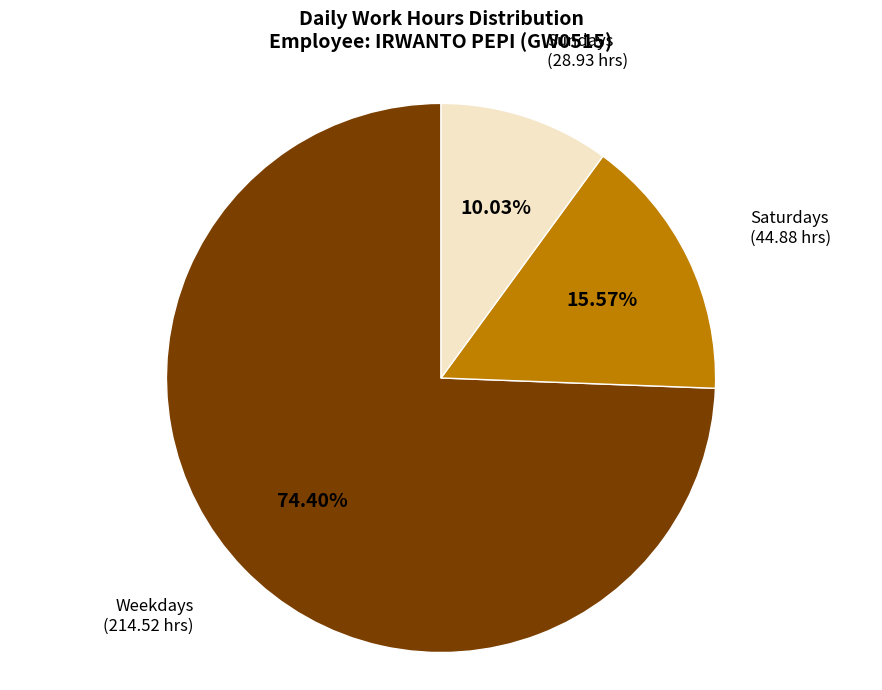

To the nearest percent, what is the average slice percentage?

33%